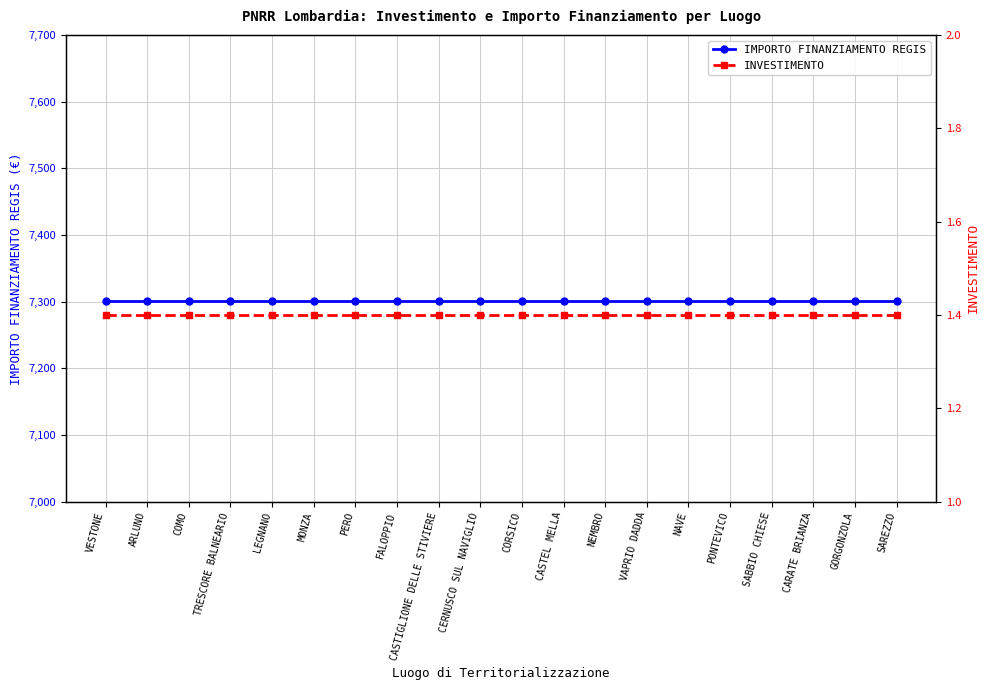

List the series in order of their peak value, highest first.

IMPORTO FINANZIAMENTO REGIS, INVESTIMENTO